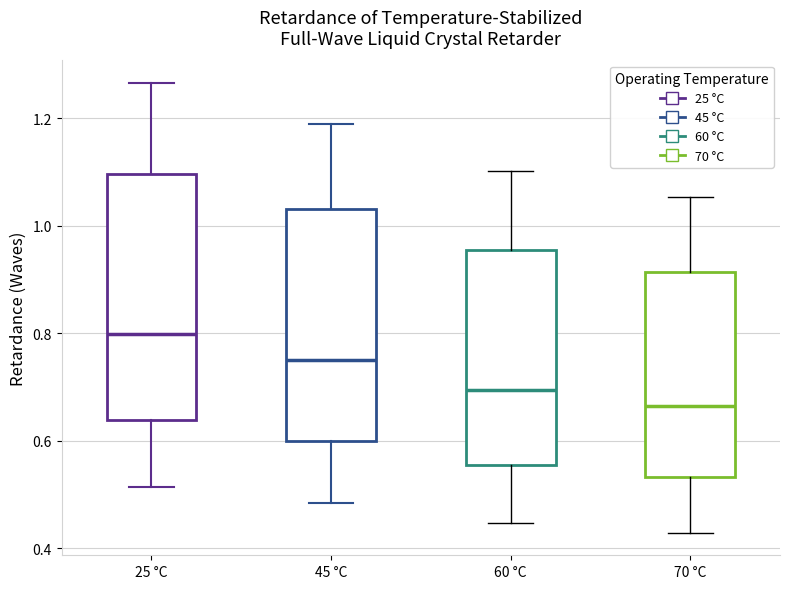

Reading left to right, transcribe this box plot: for each box, give where its median line is, the range the box spans, and where its two whiskers end, as read against the y-axis. The values are not printed on the chart, so give them approximately, as read against the axis.

25 °C: median 0.80, box 0.64 to 1.10, whiskers 0.52 to 1.26
45 °C: median 0.74, box 0.60 to 1.04, whiskers 0.48 to 1.18
60 °C: median 0.70, box 0.56 to 0.96, whiskers 0.44 to 1.10
70 °C: median 0.66, box 0.54 to 0.92, whiskers 0.42 to 1.06